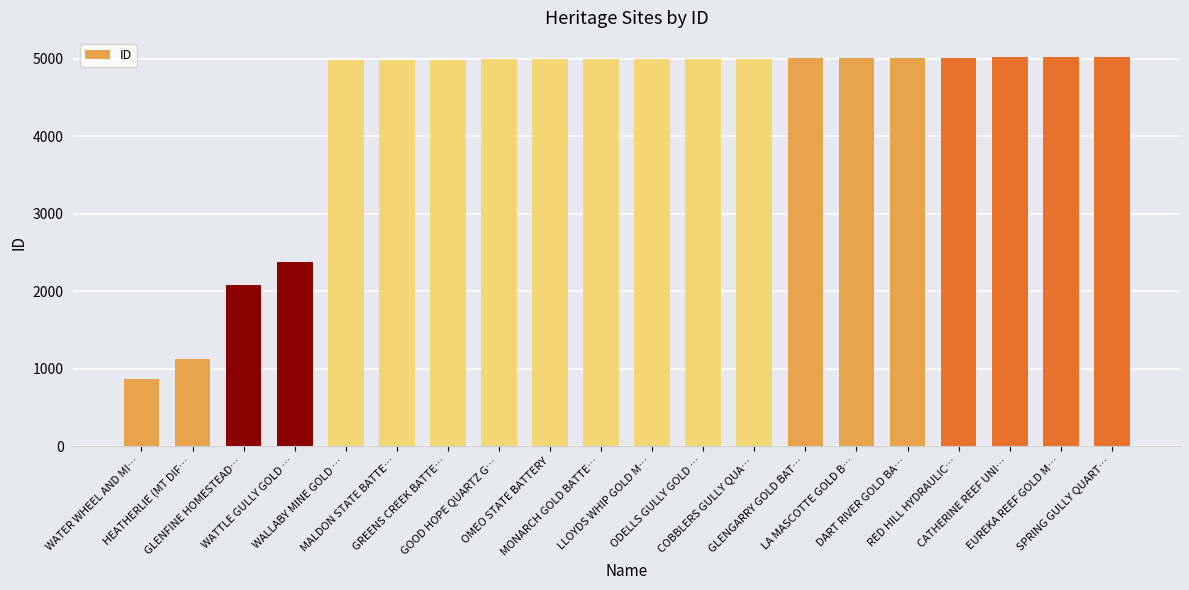

Read the value at MONARCH GOLD BATTE….

4995